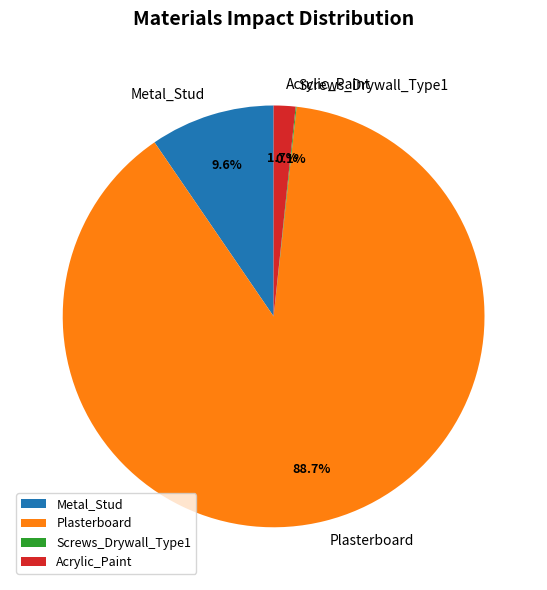

Which category has the biggest portion of the pie?

Plasterboard